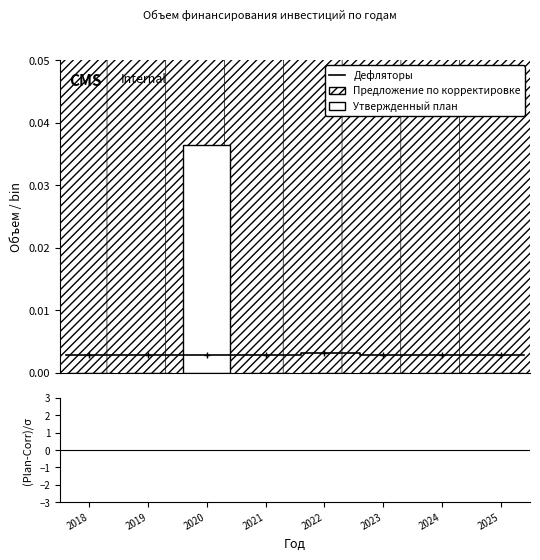

The value of col_4 at 2021 is 0.0. True or false?

False